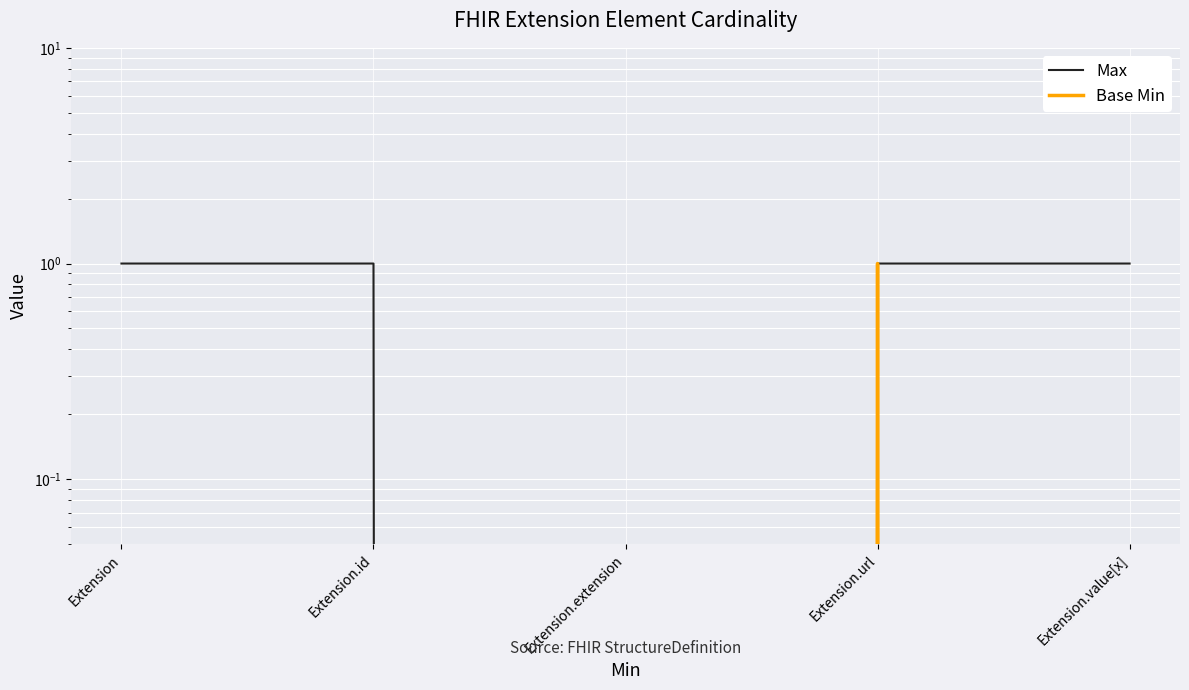

What is the spread (max minus min) of values at Extension?

1